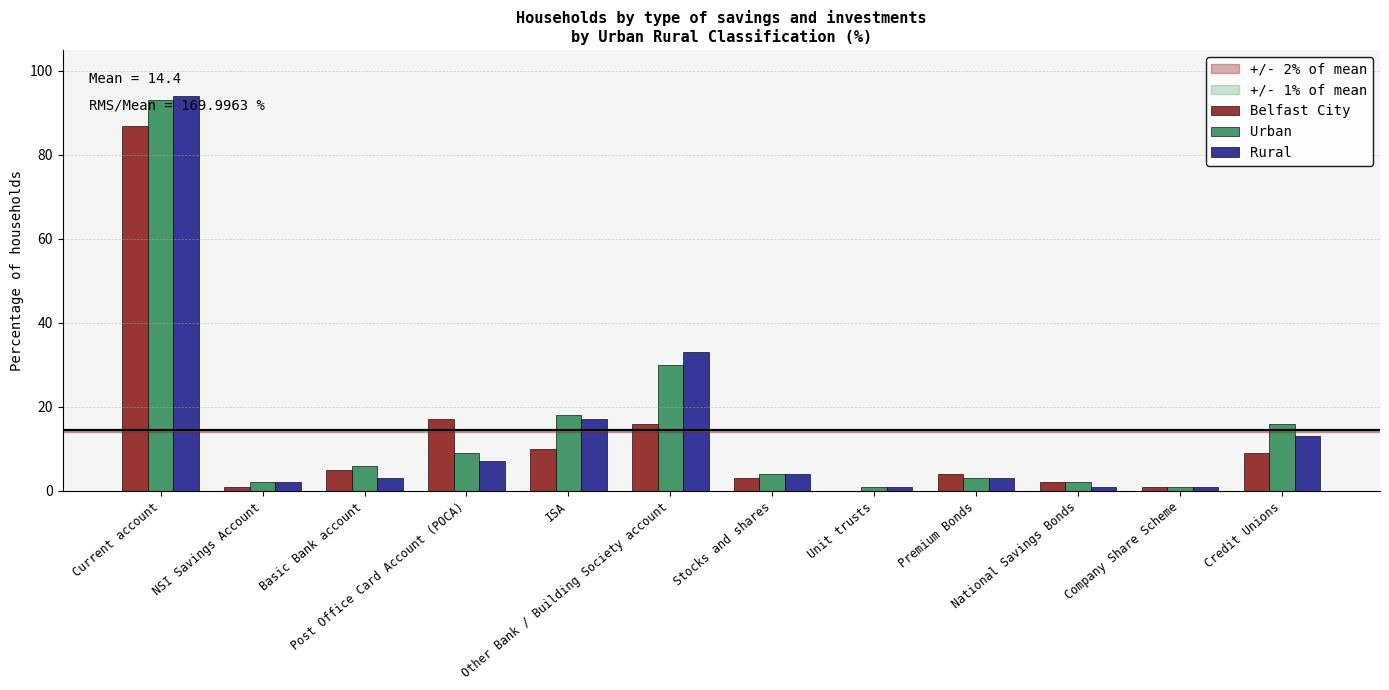

Which series has the largest total across all categories?

Urban